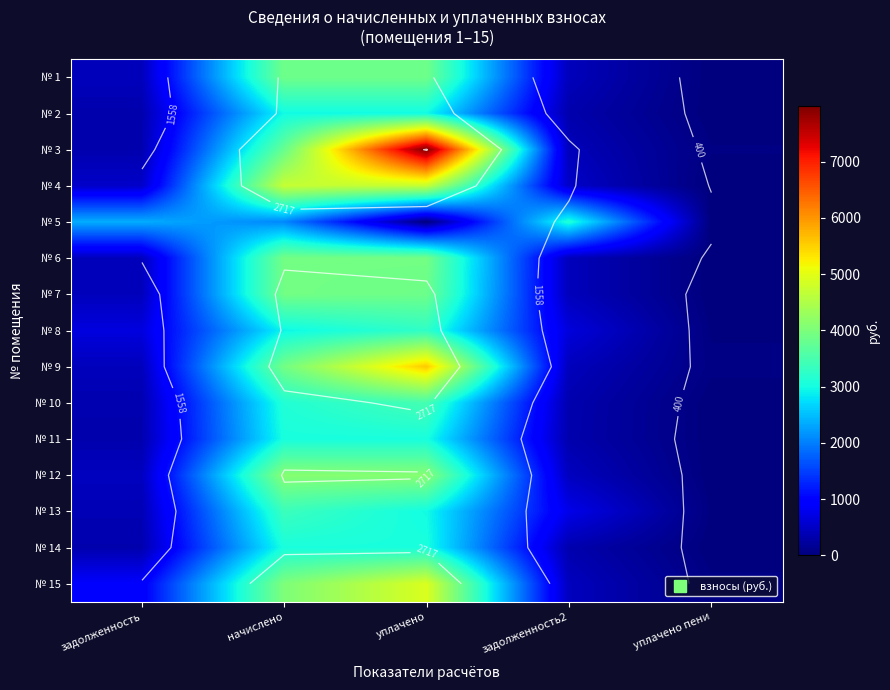

What is the greatest value displayed?

7991.4